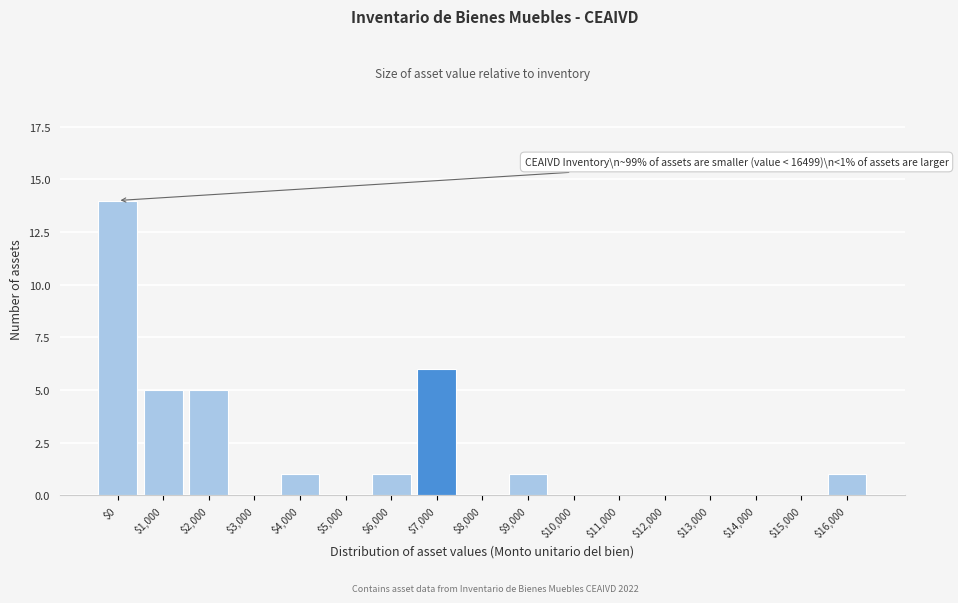

True or false: the data shows 5 at $2,000.

True